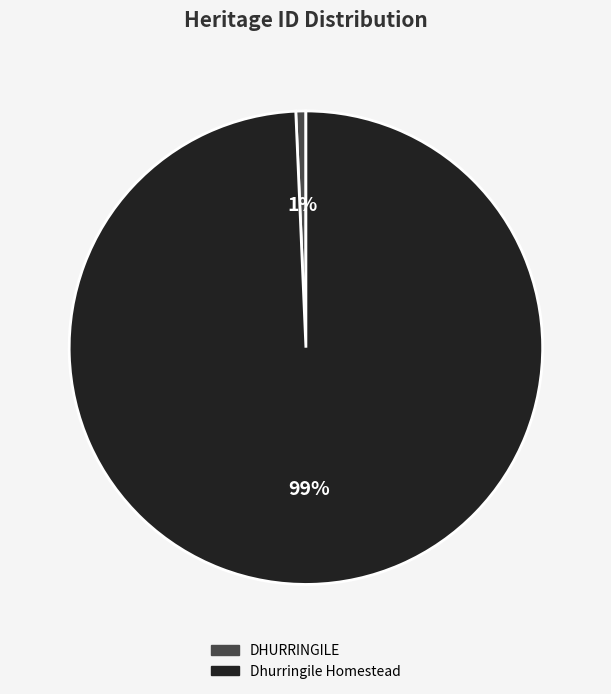

The DHURRINGILE slice represents 11% of the pie. True or false?

False